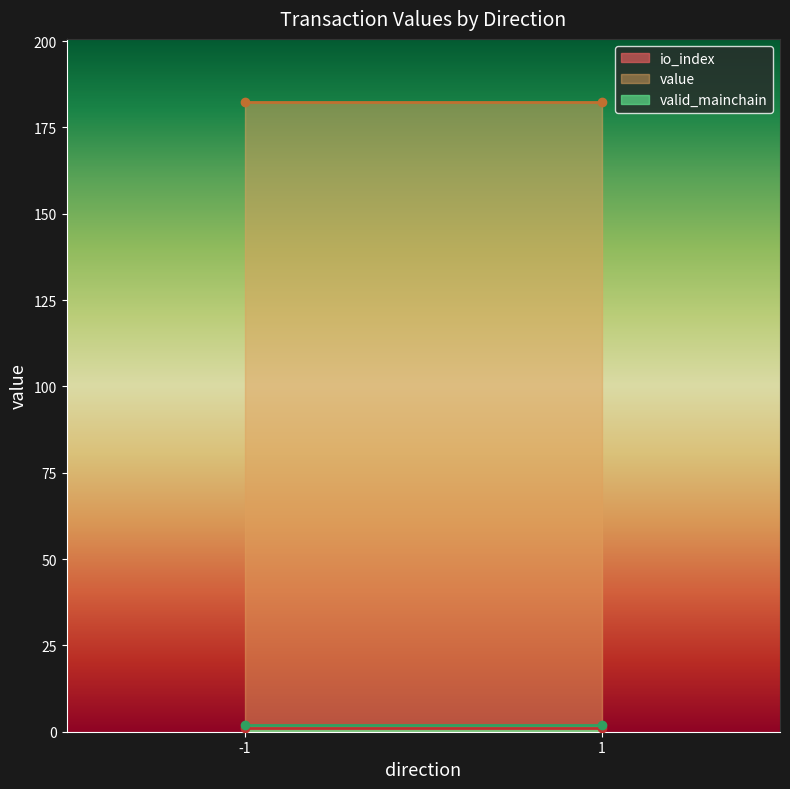

True or false: value and io_index cross at least once.

False